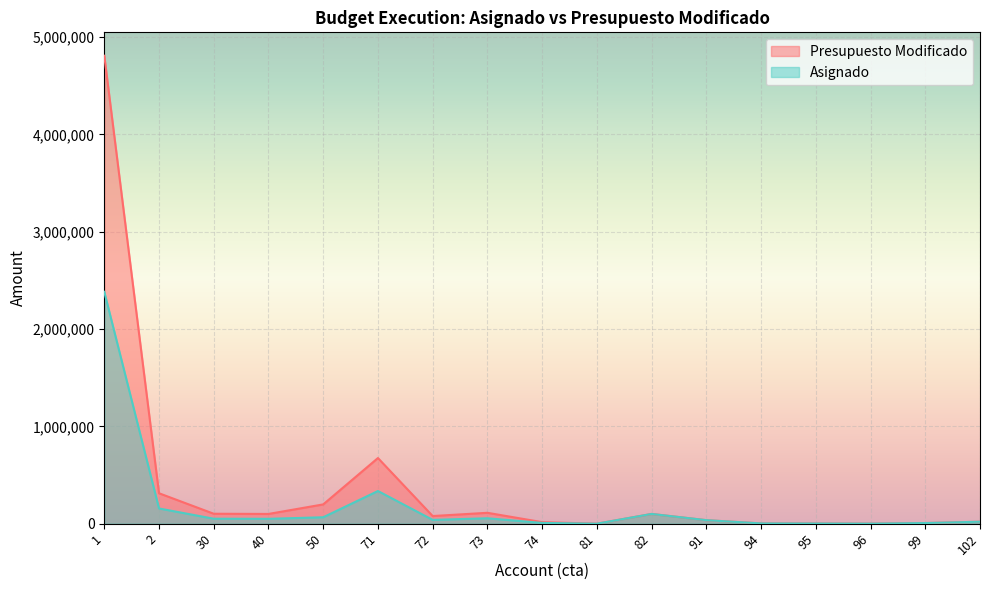

Which series has the largest total across all categories?

Presupuesto Modificado